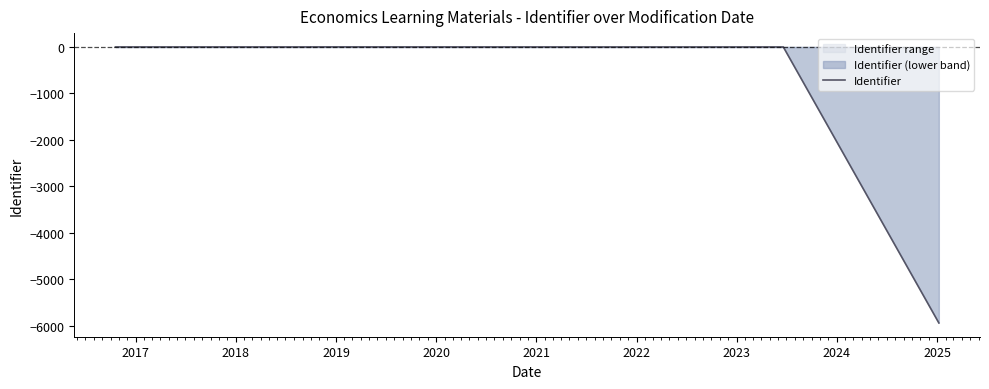

What is the smallest value displayed?

-5939.6